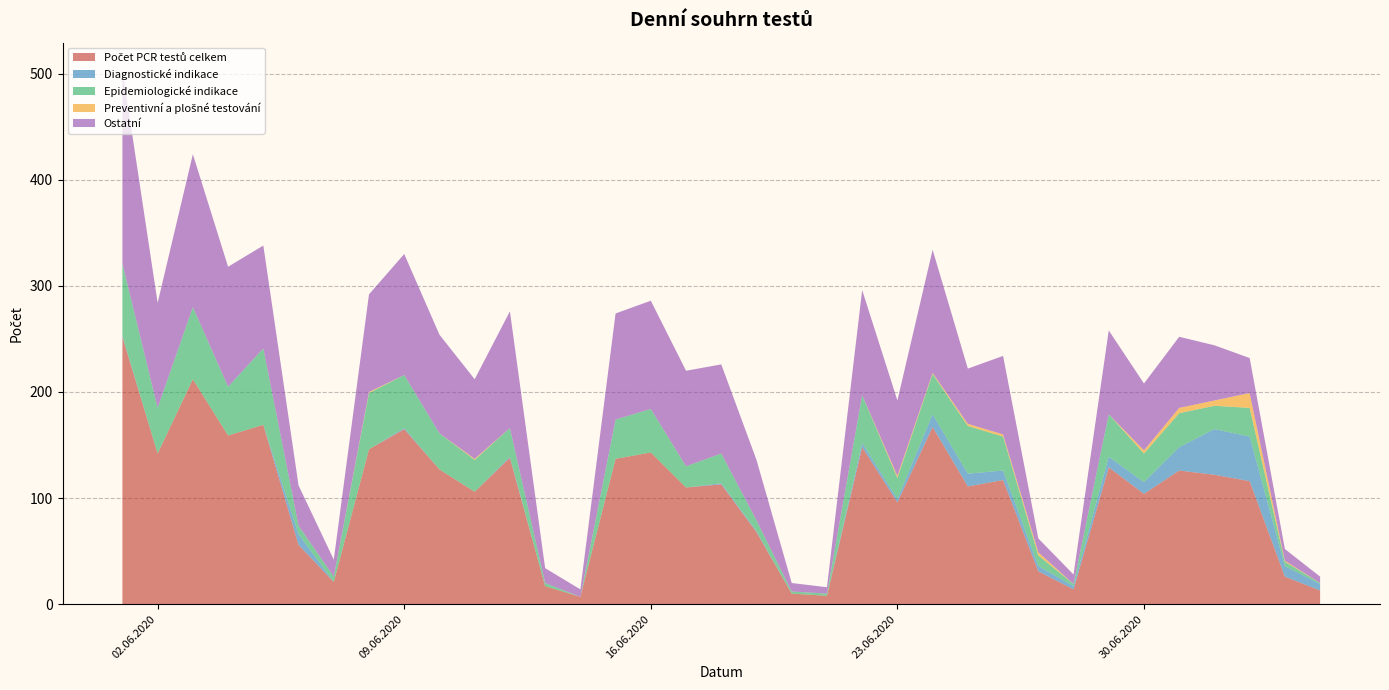

Reading left to right, what are all the values shown in this chart?

Počet PCR testů celkem: 01.06.2020=252	02.06.2020=142	03.06.2020=212	04.06.2020=159	05.06.2020=169	06.06.2020=56	07.06.2020=21	08.06.2020=146	09.06.2020=165	10.06.2020=127	11.06.2020=106	12.06.2020=138	13.06.2020=17	14.06.2020=7	15.06.2020=137	16.06.2020=143	17.06.2020=110	18.06.2020=113	19.06.2020=68	20.06.2020=10	21.06.2020=8	22.06.2020=148	23.06.2020=96	24.06.2020=167	25.06.2020=111	26.06.2020=117	27.06.2020=31	28.06.2020=14	29.06.2020=129	30.06.2020=104	01.07.2020=126	02.07.2020=122	03.07.2020=116	04.07.2020=26	05.07.2020=13
Diagnostické indikace: 01.06.2020=1	02.06.2020=0	03.06.2020=0	04.06.2020=0	05.06.2020=0	06.06.2020=10	07.06.2020=0	08.06.2020=0	09.06.2020=1	10.06.2020=0	11.06.2020=0	12.06.2020=1	13.06.2020=0	14.06.2020=0	15.06.2020=0	16.06.2020=0	17.06.2020=0	18.06.2020=1	19.06.2020=1	20.06.2020=0	21.06.2020=0	22.06.2020=4	23.06.2020=3	24.06.2020=12	25.06.2020=12	26.06.2020=9	27.06.2020=5	28.06.2020=3	29.06.2020=10	30.06.2020=11	01.07.2020=22	02.07.2020=43	03.07.2020=42	04.07.2020=10	05.07.2020=6
Epidemiologické indikace: 01.06.2020=68	02.06.2020=43	03.06.2020=68	04.06.2020=46	05.06.2020=72	06.06.2020=8	07.06.2020=5	08.06.2020=53	09.06.2020=50	10.06.2020=34	11.06.2020=30	12.06.2020=27	13.06.2020=3	14.06.2020=0	15.06.2020=37	16.06.2020=41	17.06.2020=20	18.06.2020=28	19.06.2020=10	20.06.2020=2	21.06.2020=2	22.06.2020=45	23.06.2020=20	24.06.2020=38	25.06.2020=45	26.06.2020=32	27.06.2020=10	28.06.2020=2	29.06.2020=40	30.06.2020=27	01.07.2020=32	02.07.2020=22	03.07.2020=27	04.07.2020=4	05.07.2020=1
Preventivní a plošné testování: 01.06.2020=0	02.06.2020=0	03.06.2020=0	04.06.2020=0	05.06.2020=0	06.06.2020=0	07.06.2020=0	08.06.2020=1	09.06.2020=0	10.06.2020=0	11.06.2020=1	12.06.2020=0	13.06.2020=0	14.06.2020=0	15.06.2020=0	16.06.2020=0	17.06.2020=0	18.06.2020=0	19.06.2020=0	20.06.2020=0	21.06.2020=0	22.06.2020=0	23.06.2020=2	24.06.2020=1	25.06.2020=2	26.06.2020=2	27.06.2020=3	28.06.2020=0	29.06.2020=0	30.06.2020=3	01.07.2020=5	02.07.2020=5	03.07.2020=14	04.07.2020=1	05.07.2020=0
Ostatní: 01.06.2020=183	02.06.2020=99	03.06.2020=144	04.06.2020=113	05.06.2020=97	06.06.2020=38	07.06.2020=16	08.06.2020=92	09.06.2020=114	10.06.2020=93	11.06.2020=75	12.06.2020=110	13.06.2020=14	14.06.2020=7	15.06.2020=100	16.06.2020=102	17.06.2020=90	18.06.2020=84	19.06.2020=57	20.06.2020=8	21.06.2020=6	22.06.2020=99	23.06.2020=71	24.06.2020=116	25.06.2020=52	26.06.2020=74	27.06.2020=13	28.06.2020=9	29.06.2020=79	30.06.2020=63	01.07.2020=67	02.07.2020=52	03.07.2020=33	04.07.2020=11	05.07.2020=6